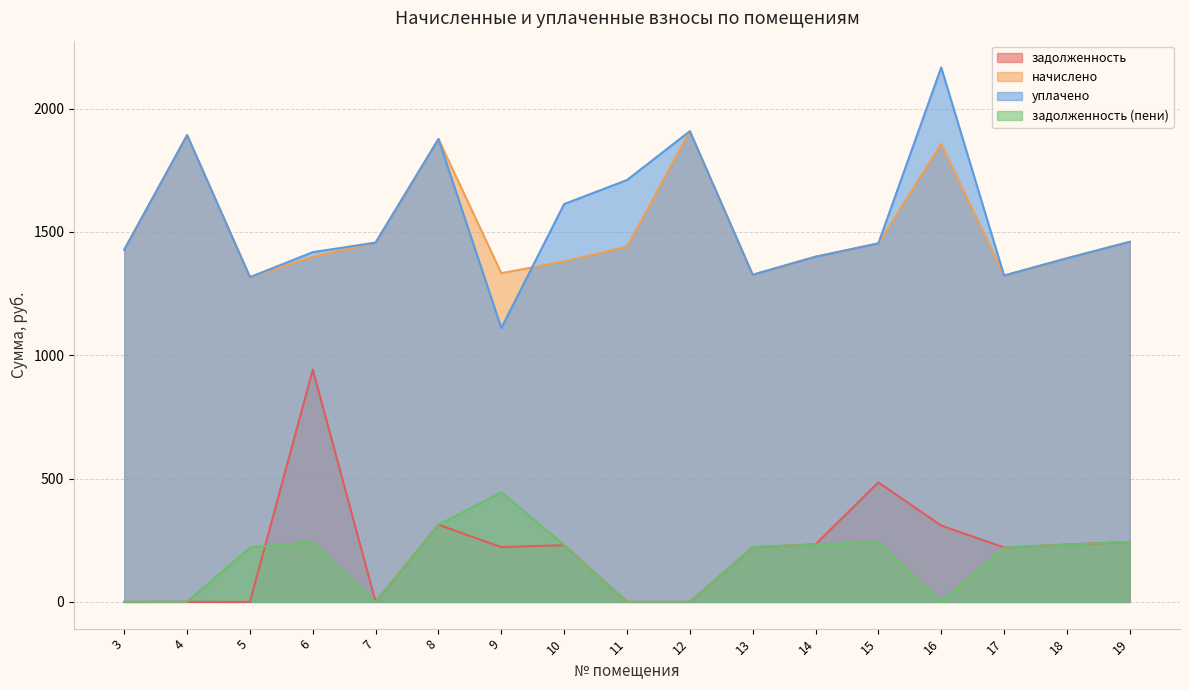

Which series changed the most between 8 and 9?

уплачено